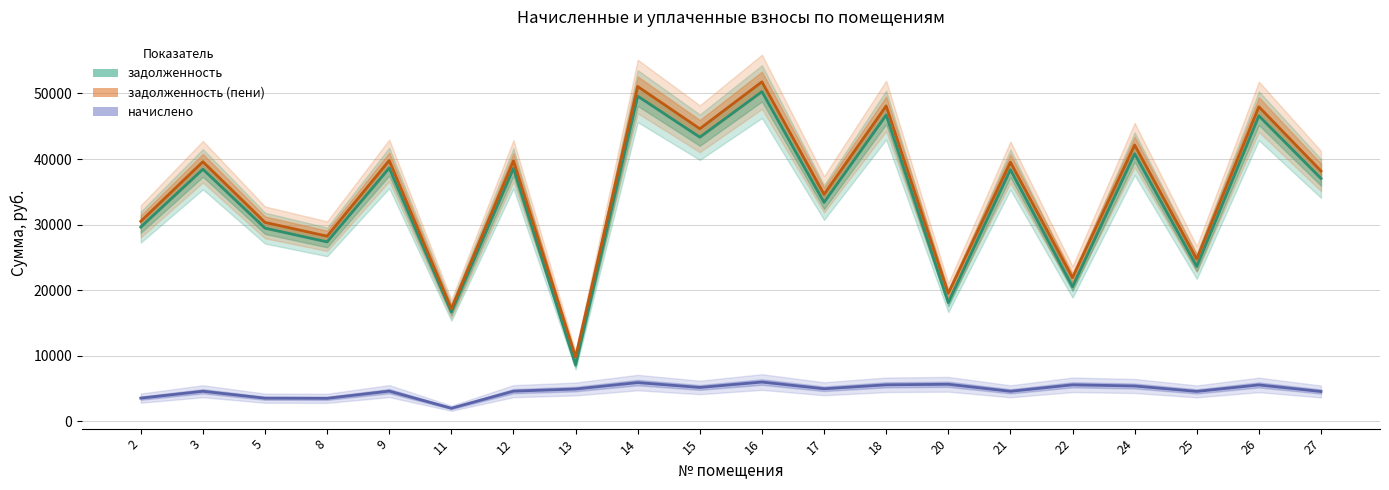

Which category has the lowest value in the начислено series?

11